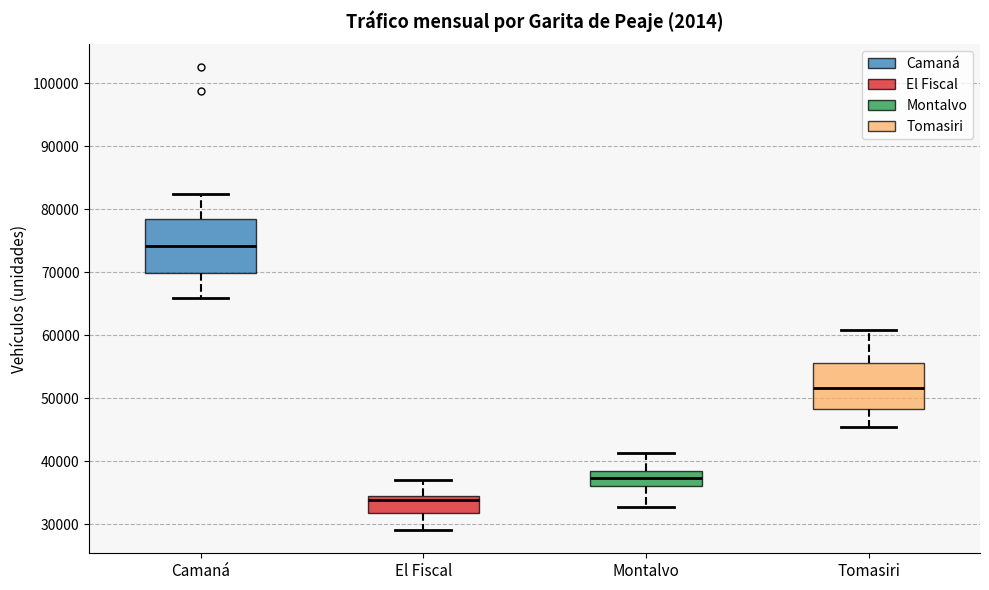

Which box's median line is the lowest?

El Fiscal